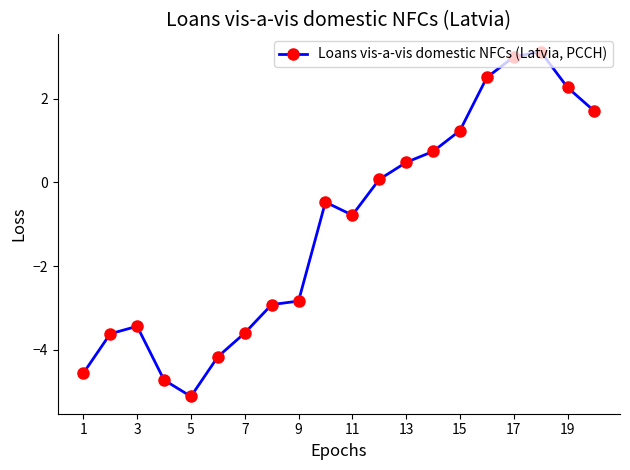

What is the value of the 2nd point from the left?

-3.6